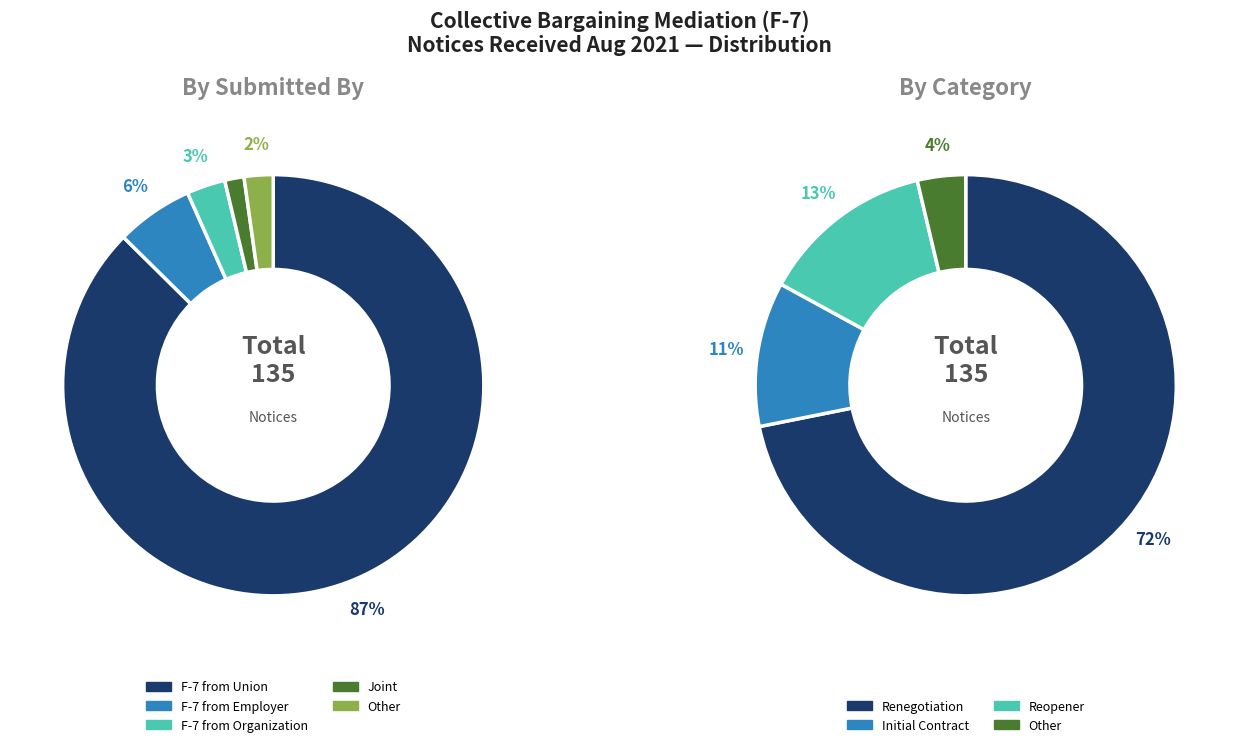

What is the change in value from F-7 from Employer to F-7 from Organization?

-4